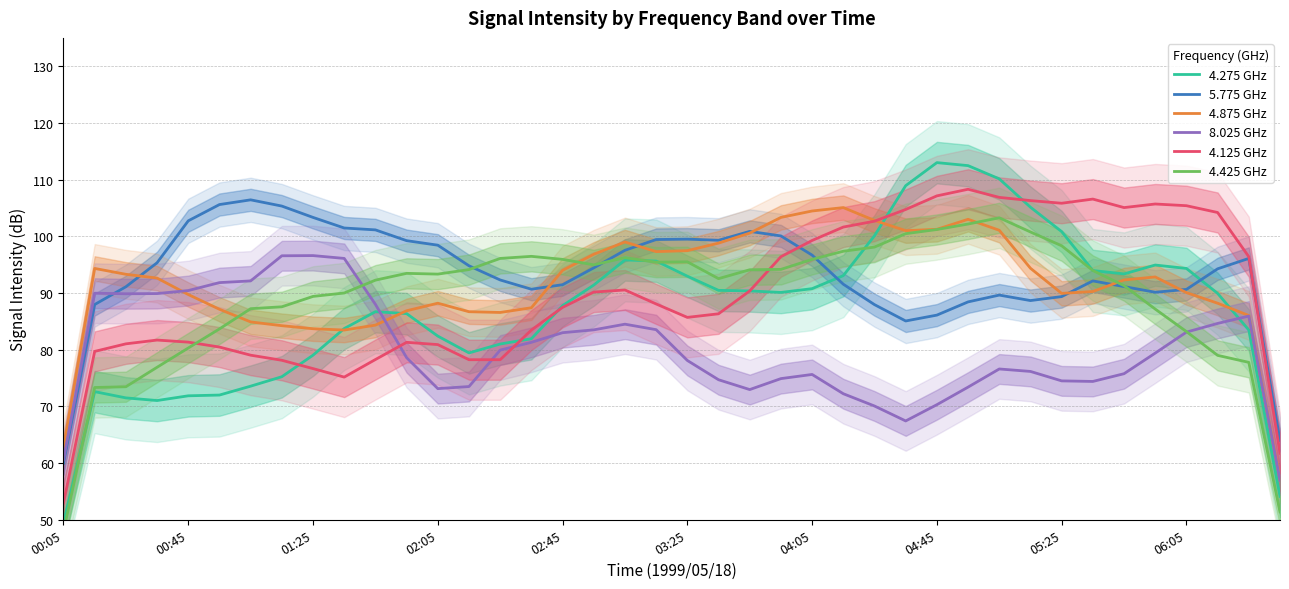

What is the difference between the highest and lowest values at 02:05?

25.3